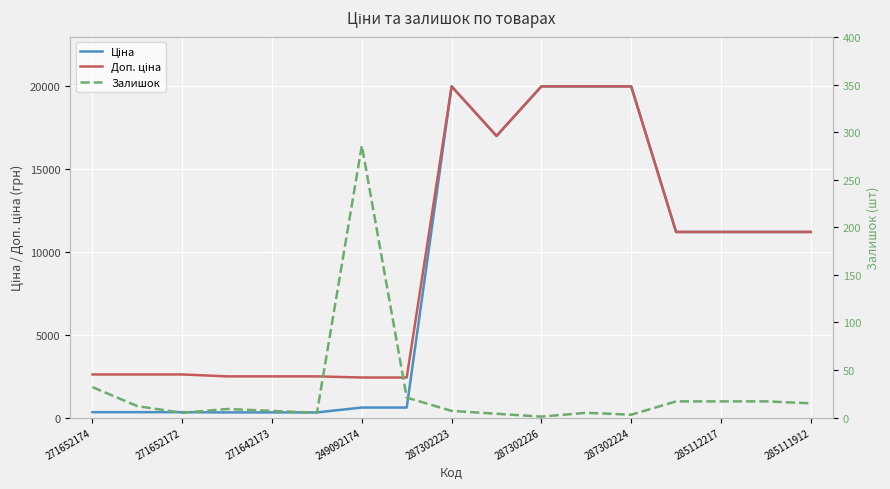

Reading left to right, extract all data points from this chart.

Ціна: 324.8	324.8	324.8	310.3	310.3	310.3	603.7	603.7	19964.2	16976.3	19964.2	19964.2	19964.2	11188.2	11188.2	11188.2	11188.2
Доп. ціна: 2598.3	2598.3	2598.3	2482.4	2482.4	2482.4	2414.8	2414.8	19964.2	16976.3	19964.2	19964.2	19964.2	11188.2	11188.2	11188.2	11188.2
Залишок: 32.0	12.0	5.0	9.0	7.0	5.0	286.0	21.0	7.0	4.0	1.0	5.0	3.0	17.0	17.0	17.0	15.0